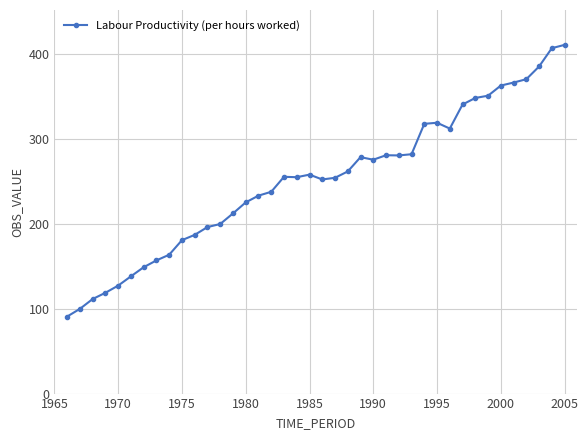

What is the value of the 25th point from the left?

275.1